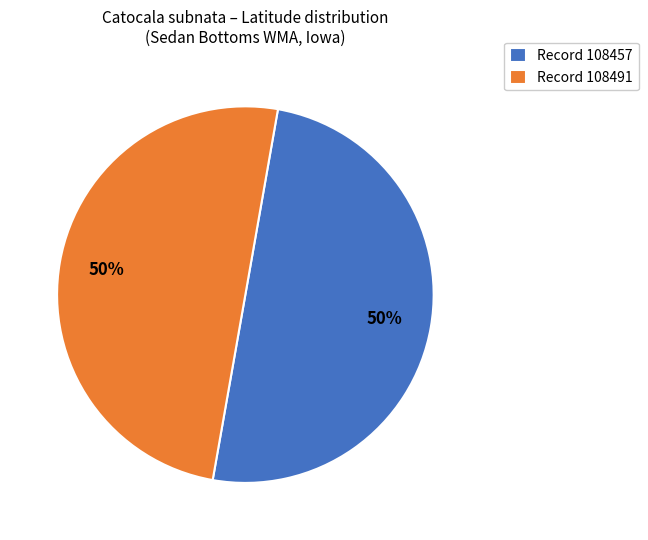

To the nearest percent, what is the average slice percentage?

50%